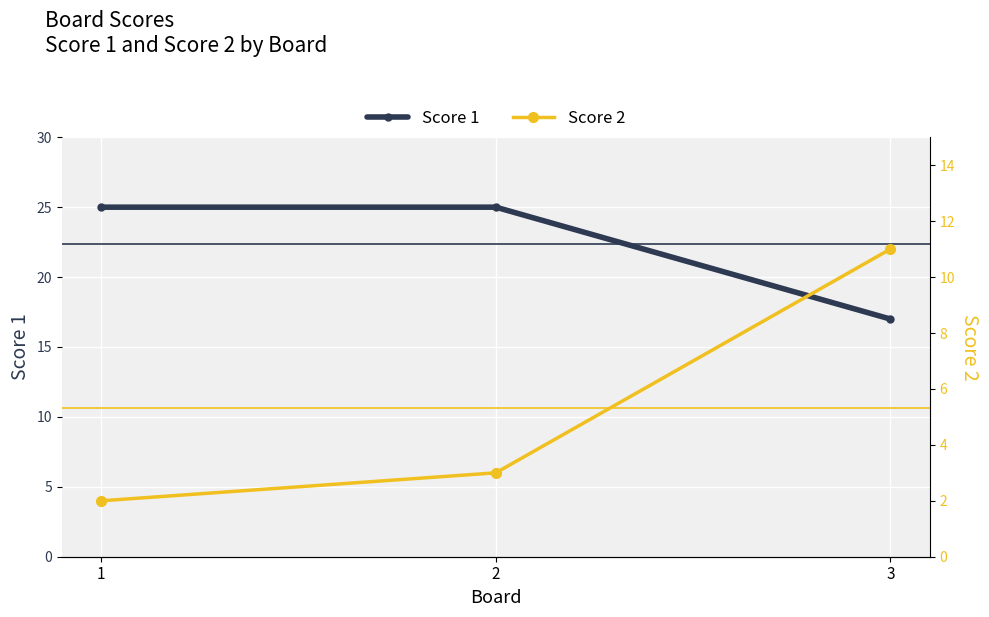

At which label does Score 2 first exceed 3?

3